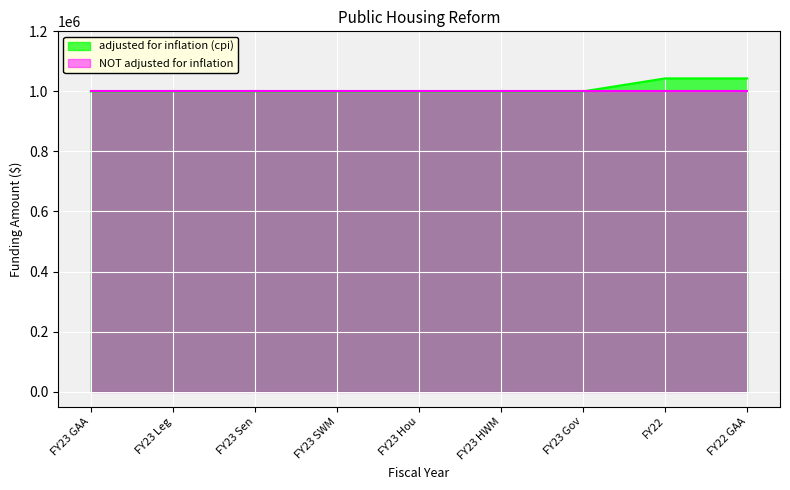

What is the label of the 6th point from the left?

FY23 HWM